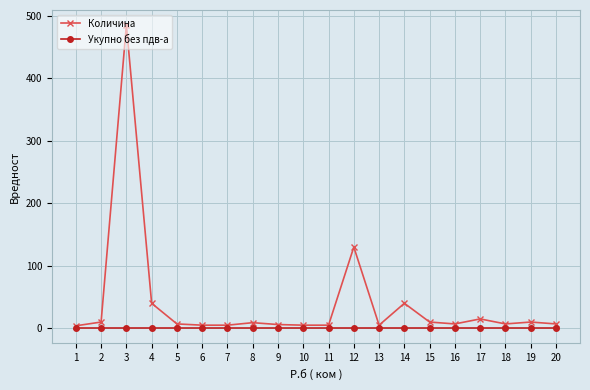

Which series has the largest range (max minus min)?

Количина